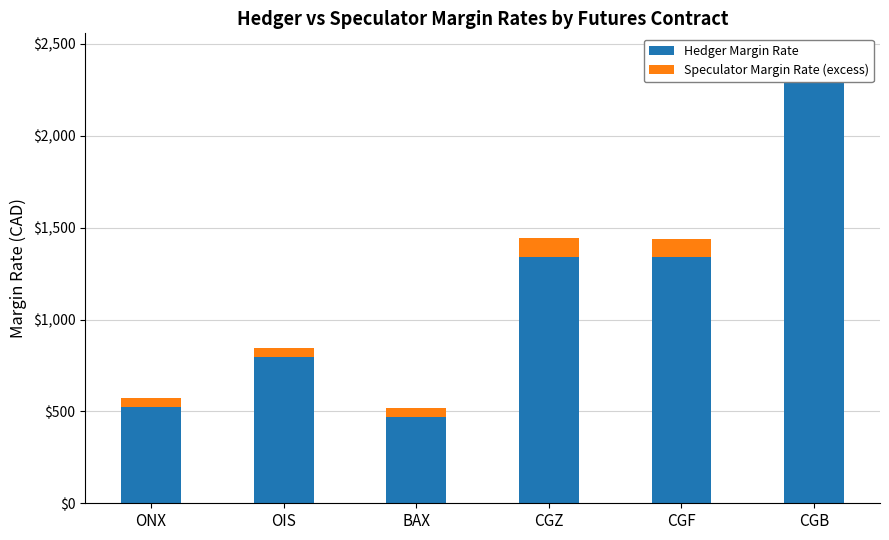

Is the value of Speculator Margin Rate (excess) at CGF greater than the value of Hedger Margin Rate at ONX?

No